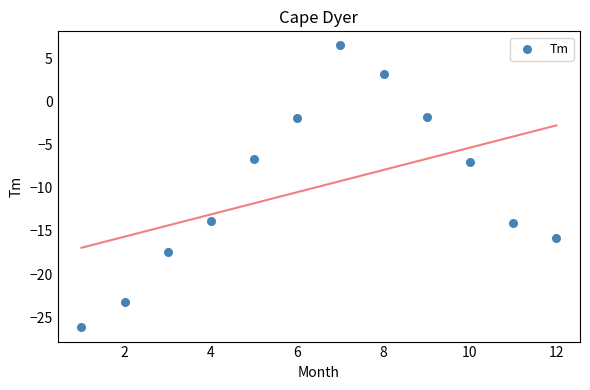

What is the range of X values (max minus min)?

11.0